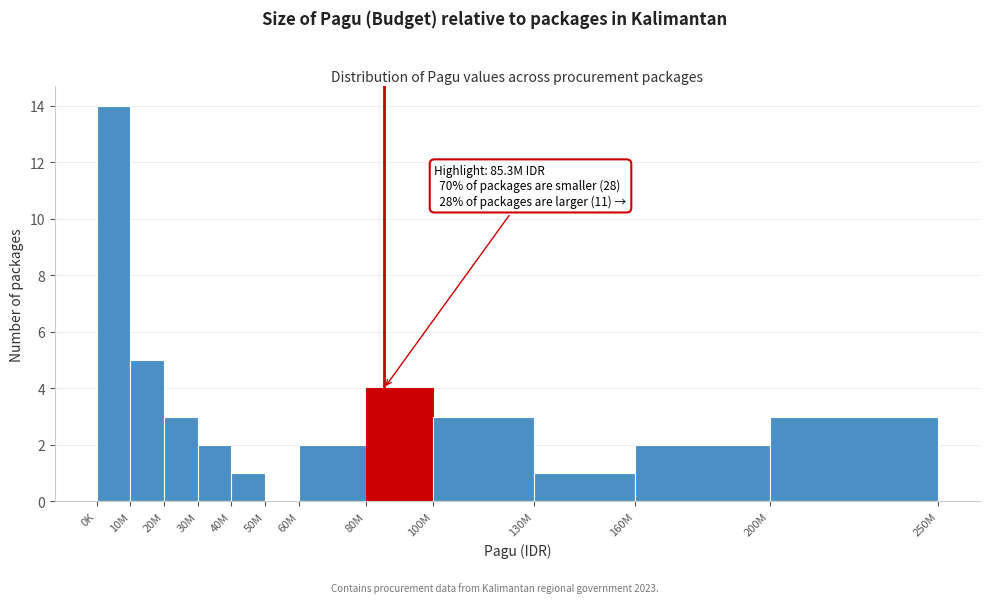

Reading right to left, list all the values displayed in this chart.

200M=3	160M=2	130M=1	100M=3	80M=4	60M=2	50M=0	40M=1	30M=2	20M=3	10M=5	0K=14